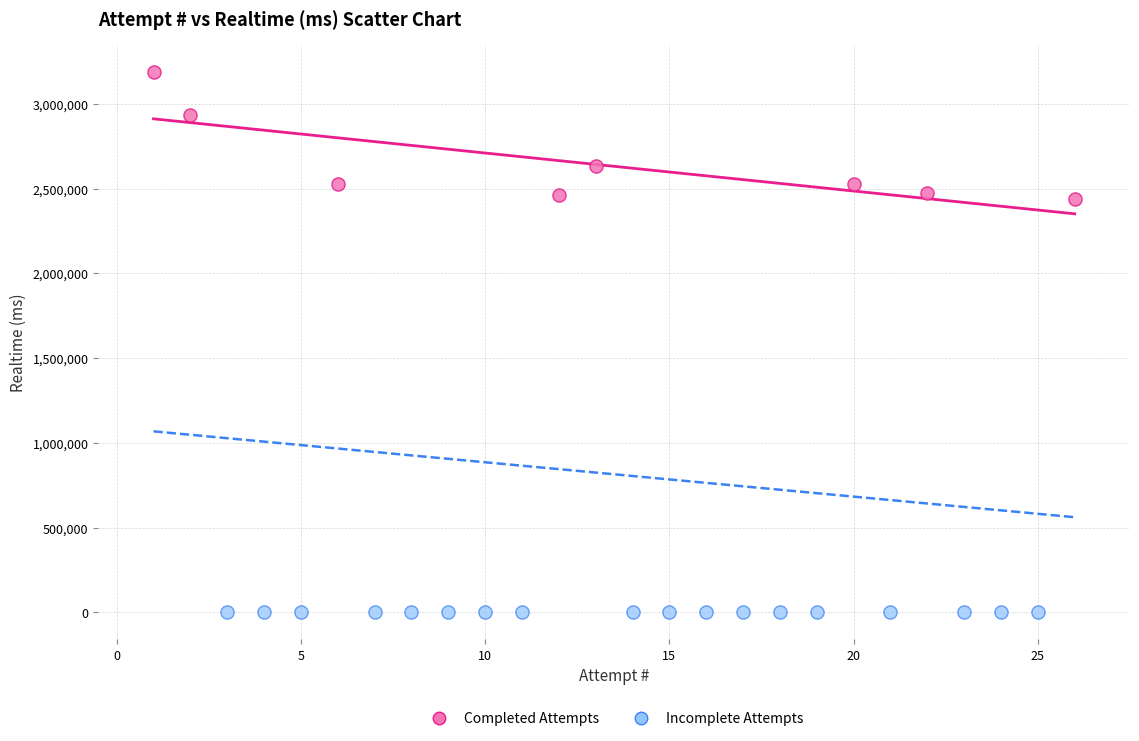

Which series contains the highest Y value?

Completed Attempts